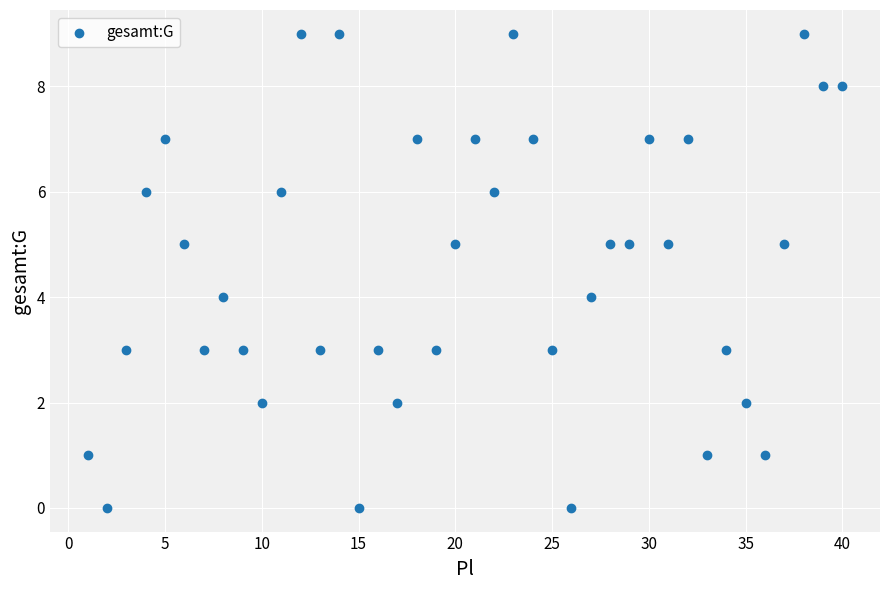

What is the range of X values (max minus min)?

39